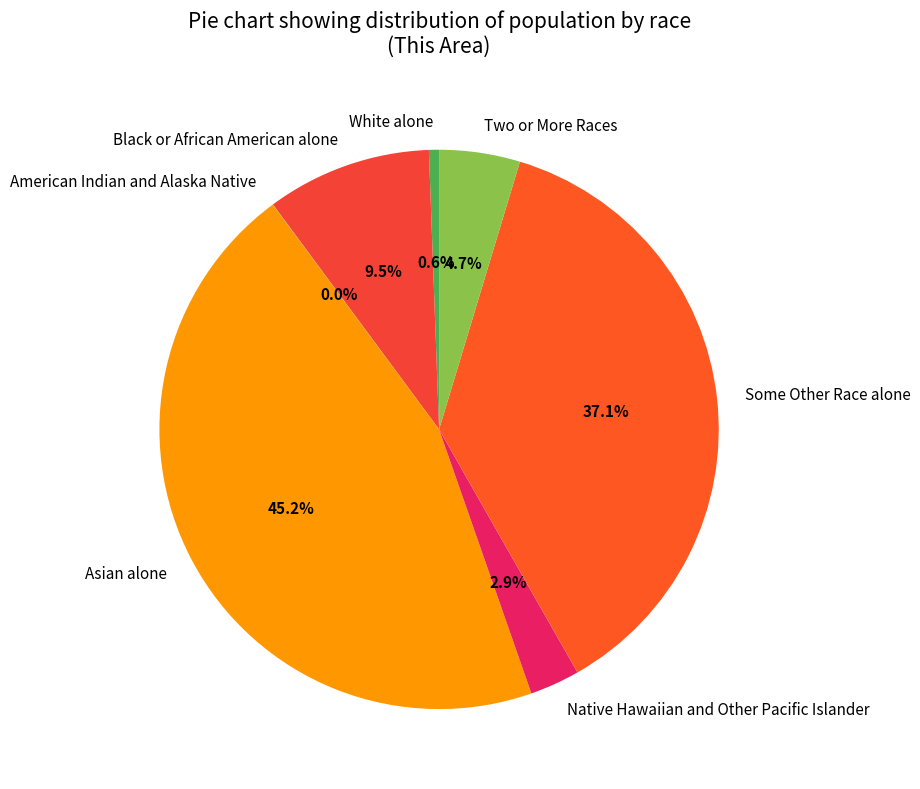

Does Black or African American alone account for over 50% of the chart?

No